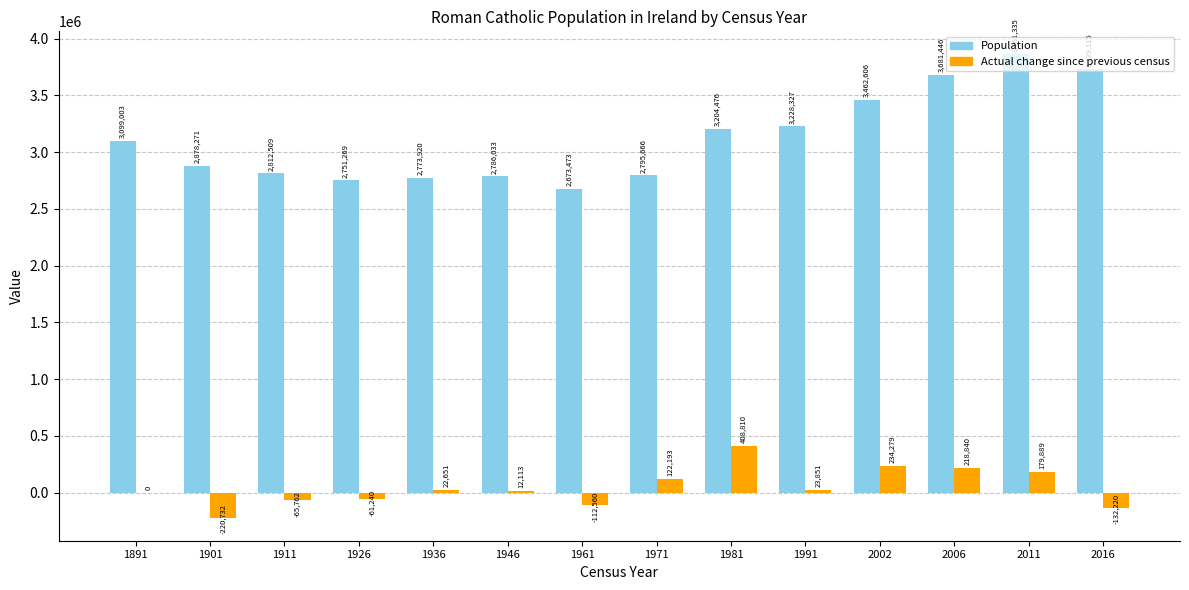

Which label corresponds to the largest value in the chart?

2011